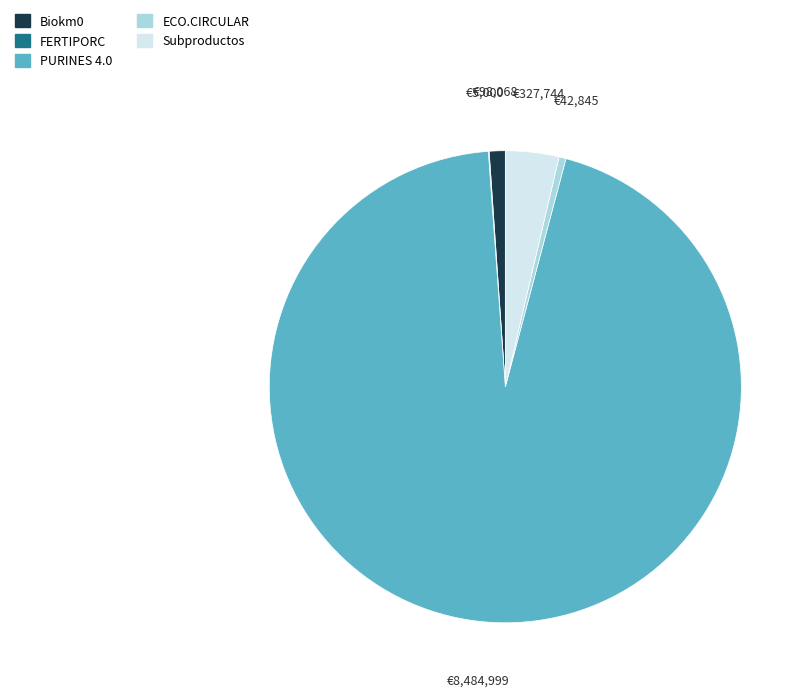

What is the largest slice in the pie chart?

PURINES 4.0